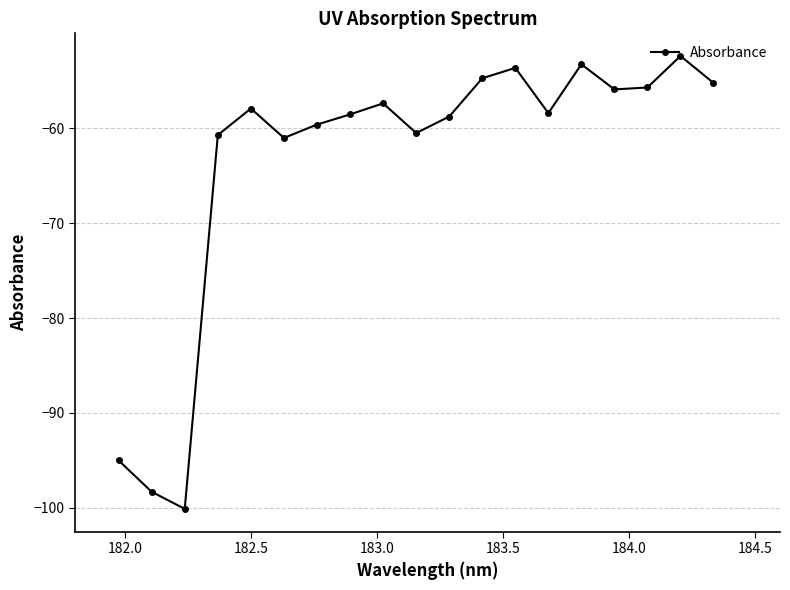

Count the number of categories in the chart.

19